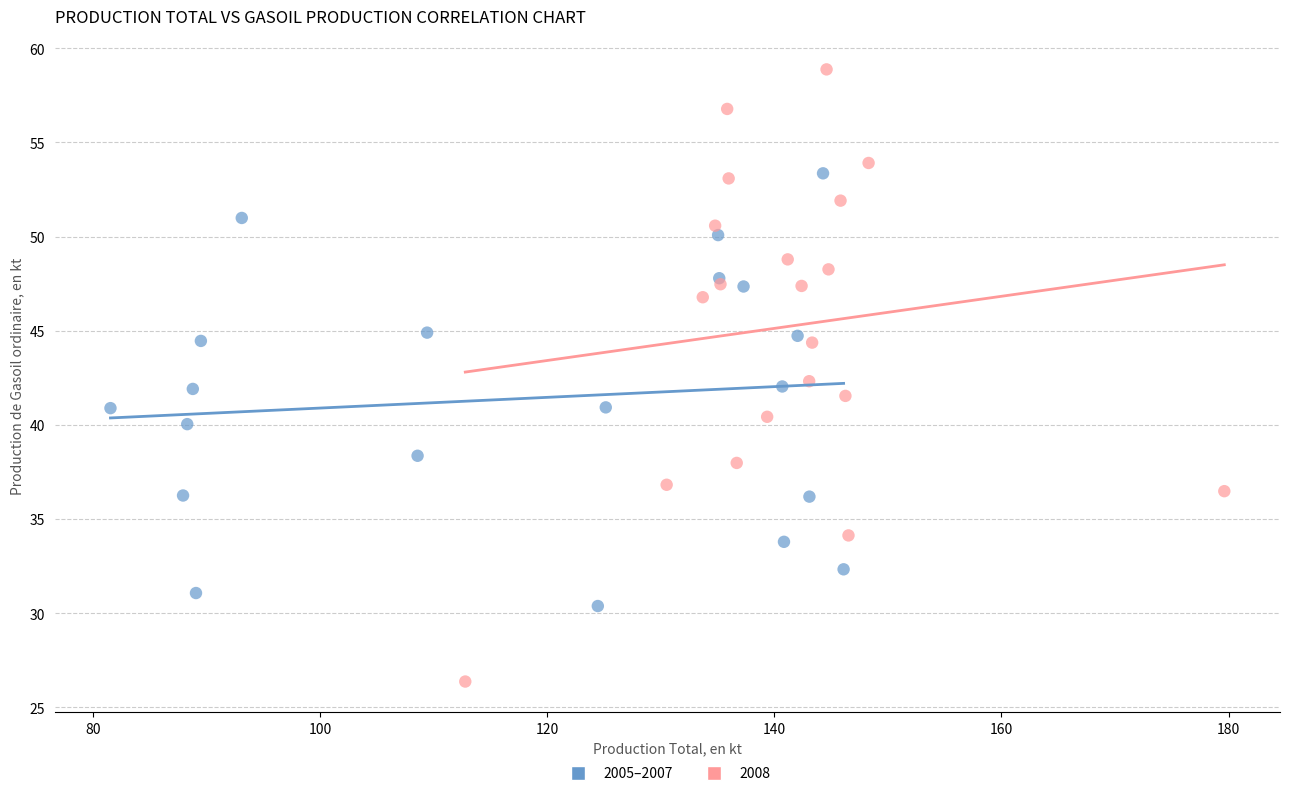

Which series contains the lowest Y value?

2008